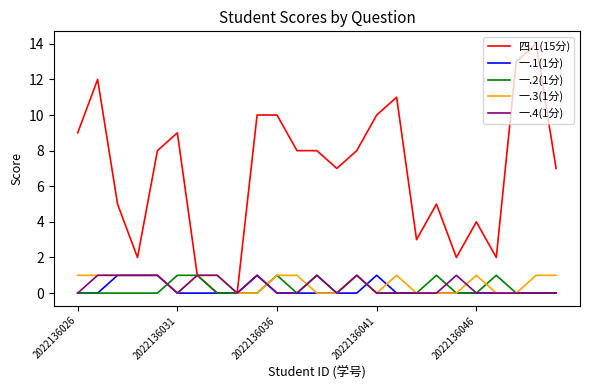

What are all the series names shown in the legend?

四.1(15分), 一.1(1分), 一.2(1分), 一.3(1分), 一.4(1分)